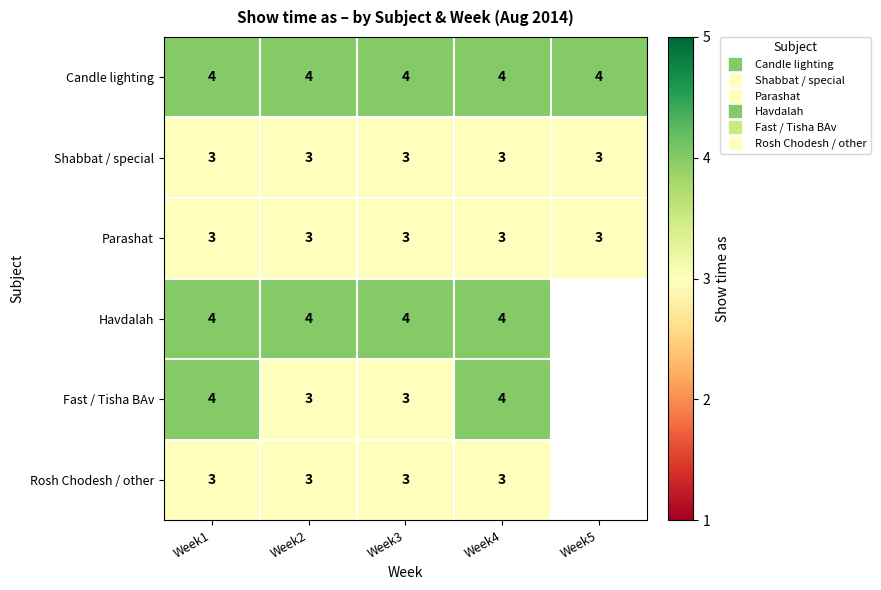

What is the highest value of the Shabbat / special series?

3.0